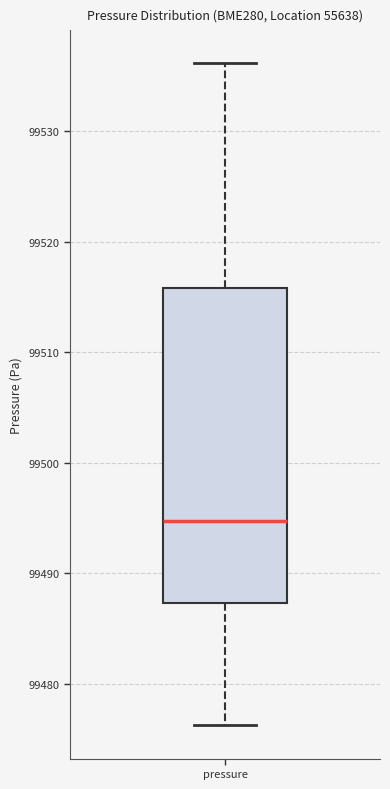

Read this box plot against the y-axis: the position of the median line, the range covered by the box, and the ends of both whiskers. The values are not printed on the chart, so give them approximately, as read against the axis.

median 99495, box 99487 to 99516, whiskers 99476 to 99536